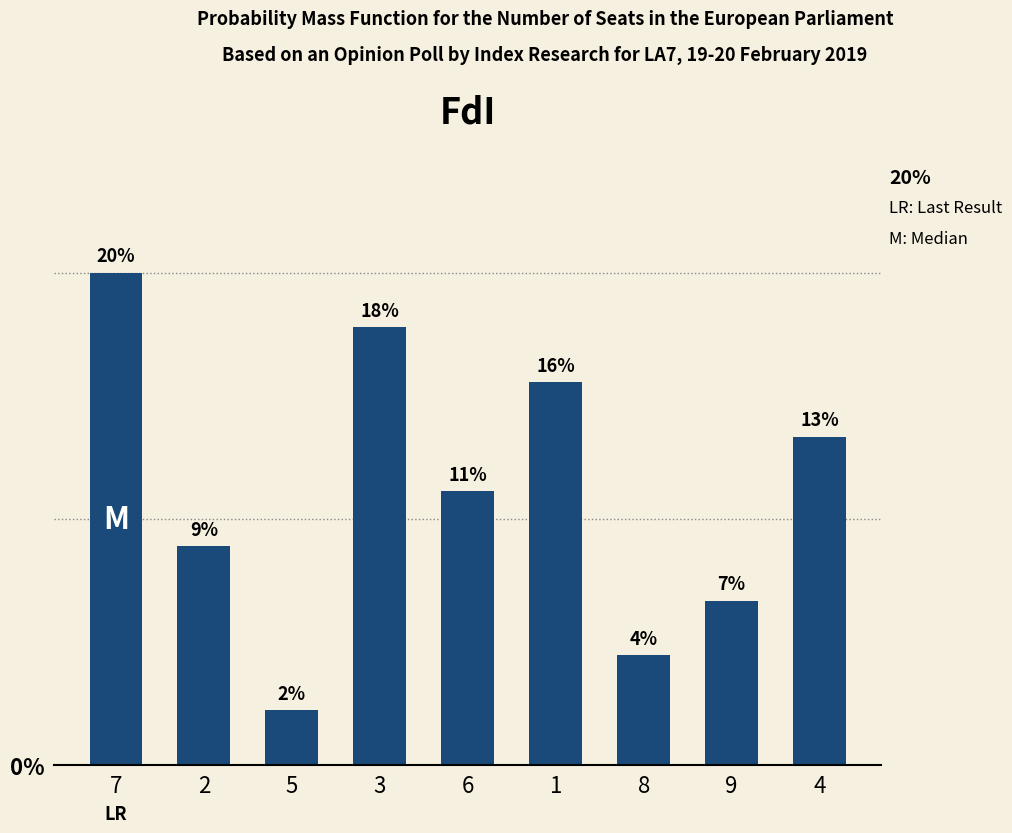

What is the approximate value at 1?

15.6